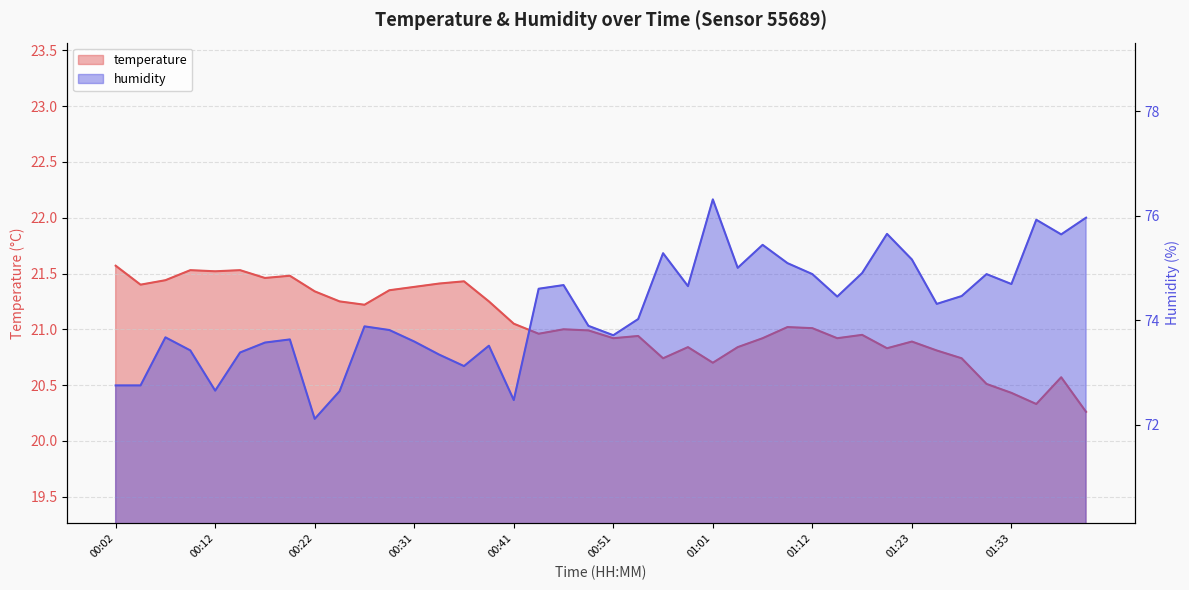

Rank the series by their maximum value, from highest to lowest.

humidity, temperature